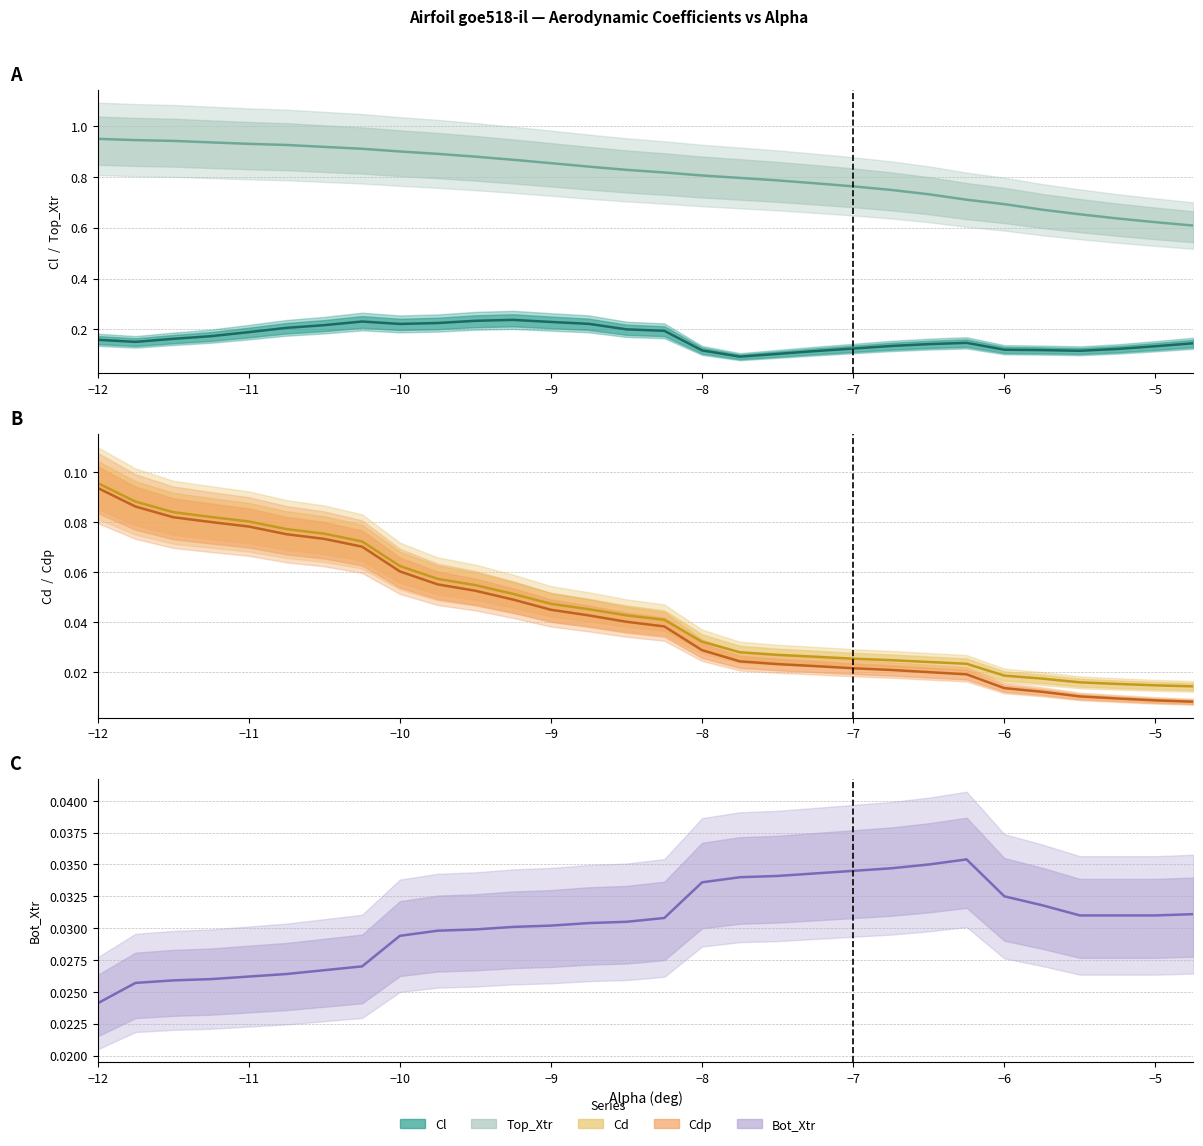

What are all the series names shown in the legend?

Cl, Top_Xtr, Cd, Cdp, Bot_Xtr